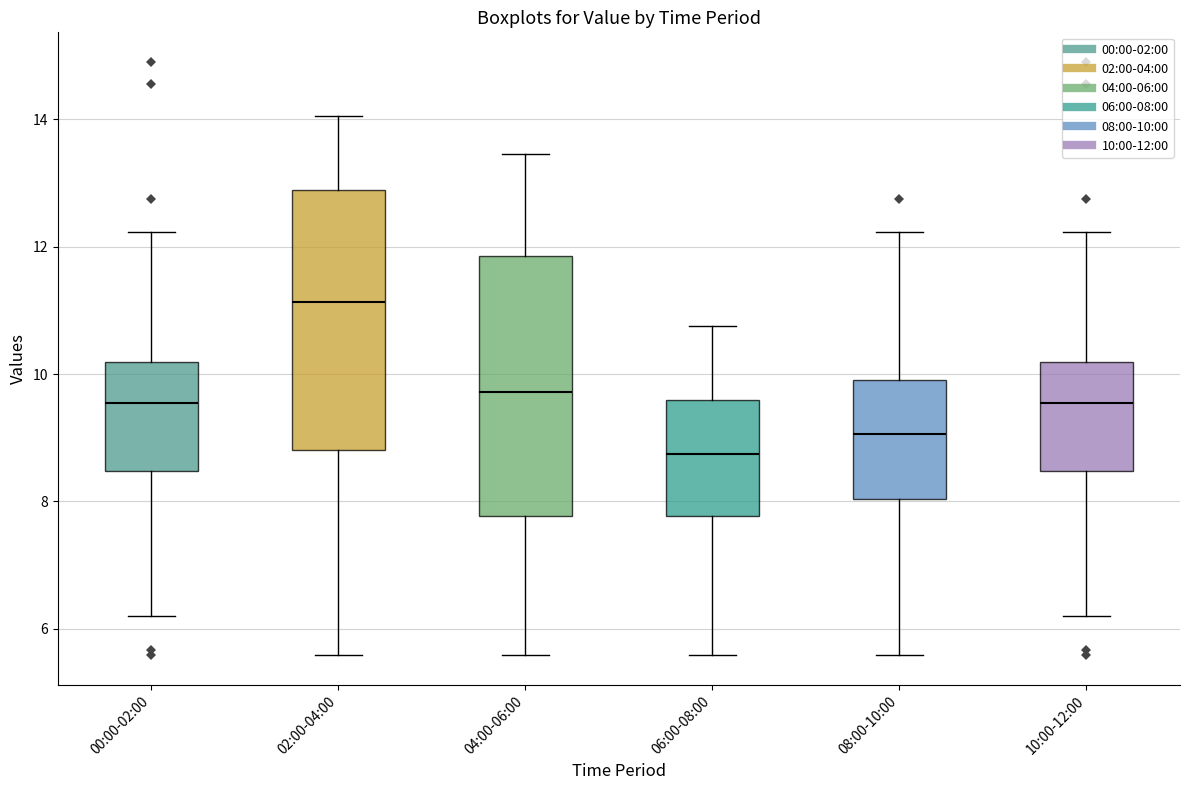

Which box has the highest median line?

02:00-04:00